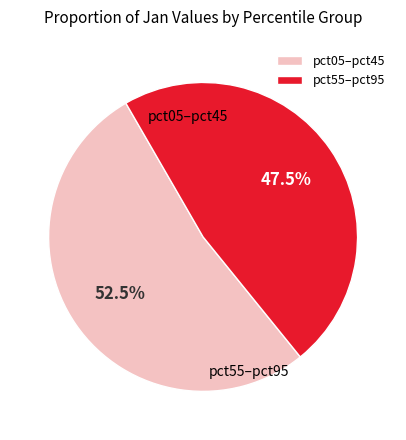

What is the smallest slice in the pie chart?

pct55–pct95